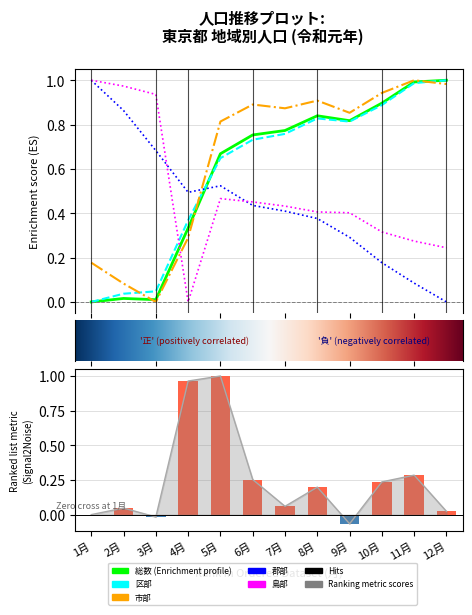

Reading left to right, list all the values displayed in this chart.

総数: 1月=0.0	2月=0.0	3月=0.0	4月=0.3	5月=0.7	6月=0.8	7月=0.8	8月=0.8	9月=0.8	10月=0.9	11月=1.0	12月=1.0
区部: 1月=0.0	2月=0.0	3月=0.0	4月=0.4	5月=0.6	6月=0.7	7月=0.8	8月=0.8	9月=0.8	10月=0.9	11月=1.0	12月=1.0
市部: 1月=0.2	2月=0.1	3月=0.0	4月=0.3	5月=0.8	6月=0.9	7月=0.9	8月=0.9	9月=0.9	10月=0.9	11月=1.0	12月=1.0
郡部: 1月=1.0	2月=0.9	3月=0.7	4月=0.5	5月=0.5	6月=0.4	7月=0.4	8月=0.4	9月=0.3	10月=0.2	11月=0.1	12月=0.0
島部: 1月=1.0	2月=1.0	3月=0.9	4月=0.0	5月=0.5	6月=0.5	7月=0.4	8月=0.4	9月=0.4	10月=0.3	11月=0.3	12月=0.2